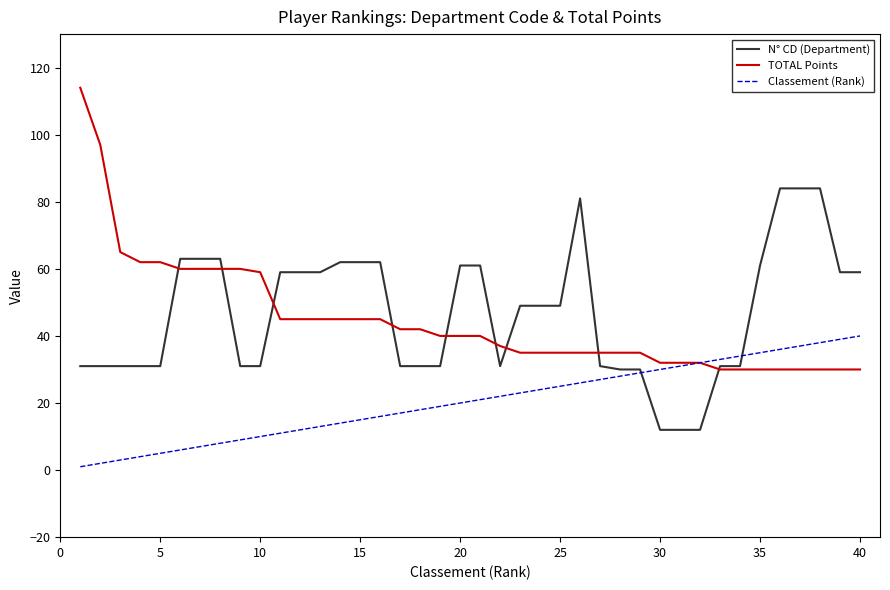

Reading left to right, what are all the values shown in this chart?

N° CD (Department): 31	31	31	31	31	63	63	63	31	31	59	59	59	62	62	62	31	31	31	61	61	31	49	49	49	81	31	30	30	12	12	12	31	31	61	84	84	84	59	59
TOTAL Points: 114	97	65	62	62	60	60	60	60	59	45	45	45	45	45	45	42	42	40	40	40	37	35	35	35	35	35	35	35	32	32	32	30	30	30	30	30	30	30	30
Classement (Rank): 1	2	3	4	5	6	7	8	9	10	11	12	13	14	15	16	17	18	19	20	21	22	23	24	25	26	27	28	29	30	31	32	33	34	35	36	37	38	39	40